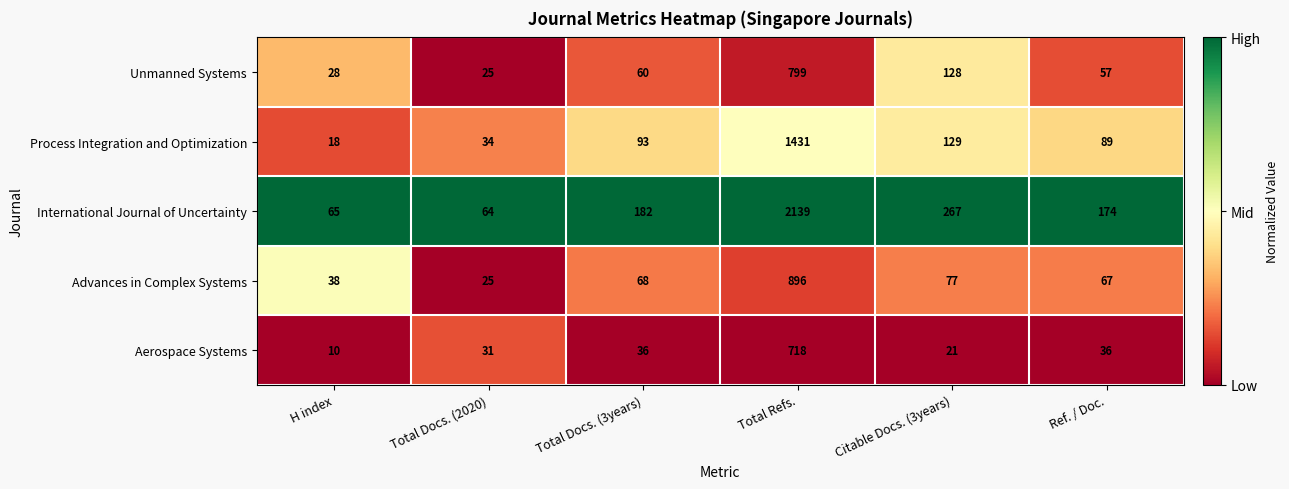

Reading right to left, extract all data points from this chart.

Unmanned Systems: 57	128	799	60	25	28
Process Integration and Optimization: 89	129	1431	93	34	18
International Journal of Uncertainty: 174	267	2139	182	64	65
Advances in Complex Systems: 67	77	896	68	25	38
Aerospace Systems: 36	21	718	36	31	10